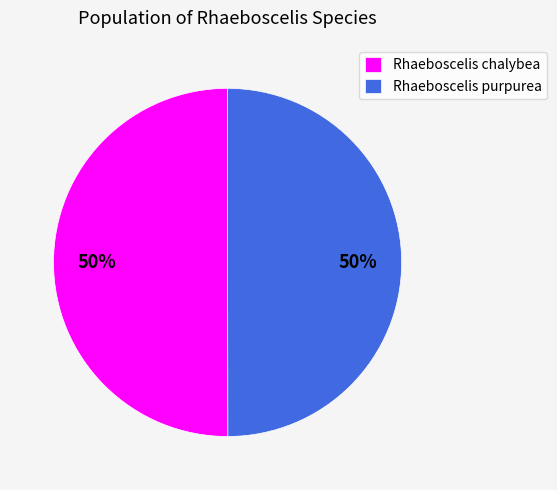

What percentage is the Rhaeboscelis purpurea slice, to the nearest percent?

50%